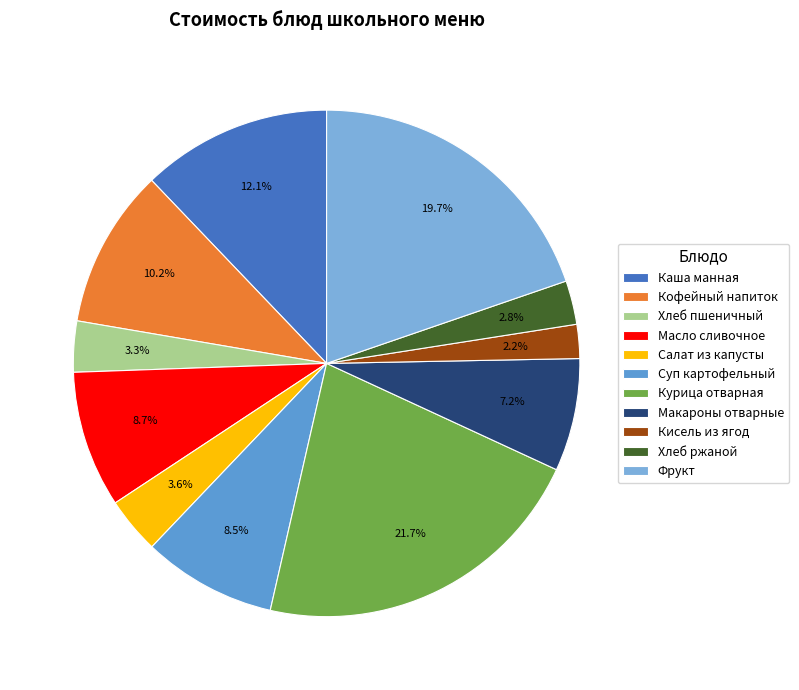

What is the smallest slice in the pie chart?

Кисель из ягод